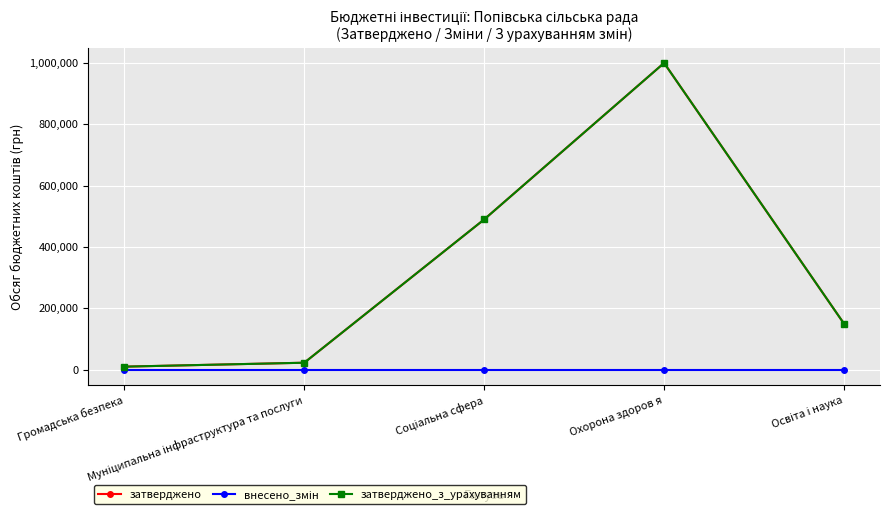

Reading right to left, list all the values displayed in this chart.

затверджено: Освіта і наука=150000	Охорона здоров я=1000000	Соціальна сфера=490000	Муніципальна інфраструктура та послуги=22800	Громадська безпека=10000
внесено_змін: Освіта і наука=0	Охорона здоров я=0	Соціальна сфера=0	Муніципальна інфраструктура та послуги=0	Громадська безпека=0
затверджено_з_урахуванням: Освіта і наука=150000	Охорона здоров я=1000000	Соціальна сфера=490000	Муніципальна інфраструктура та послуги=22800	Громадська безпека=10000